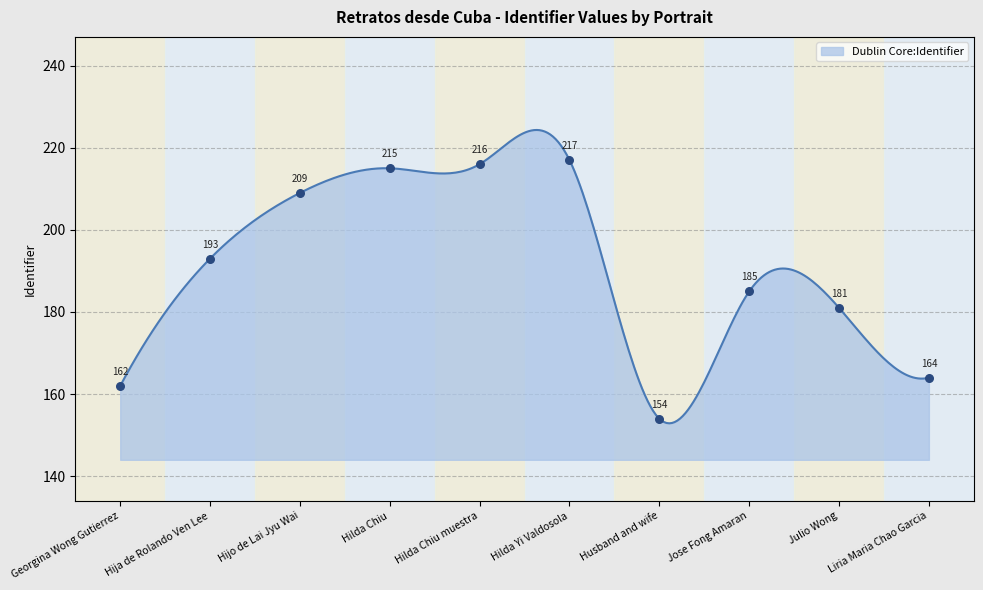

Approximately how many times larger is the value at Hilda Yi Valdosola compared to Hilda Chiu muestra?

1.0